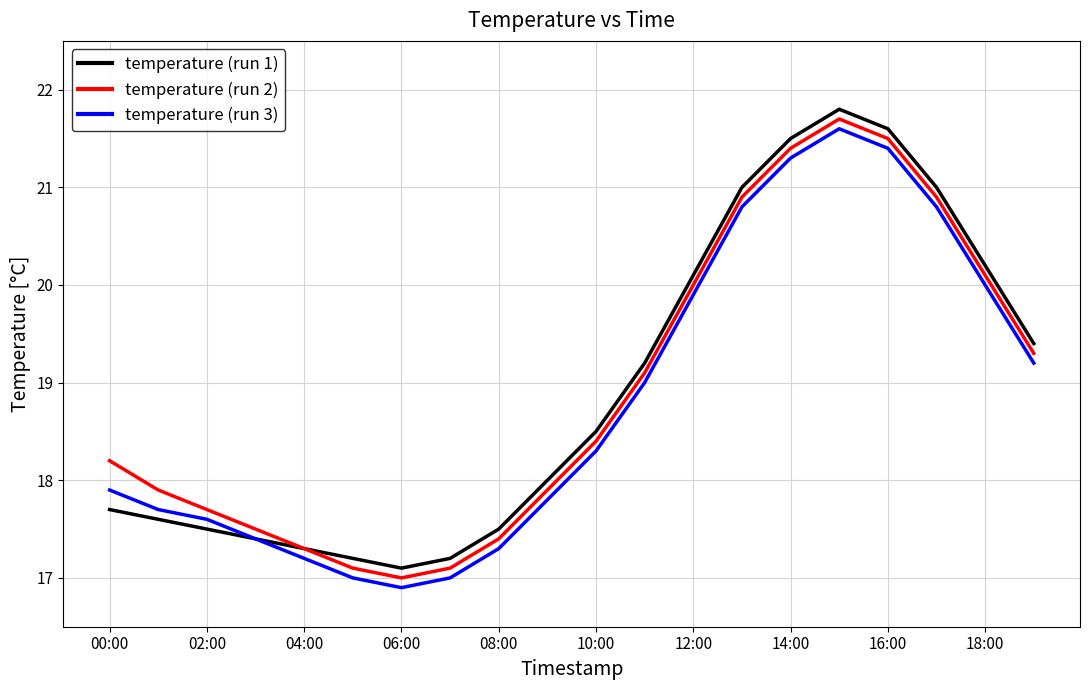

How many values in the temperature (run 3) series exceed 18?

10